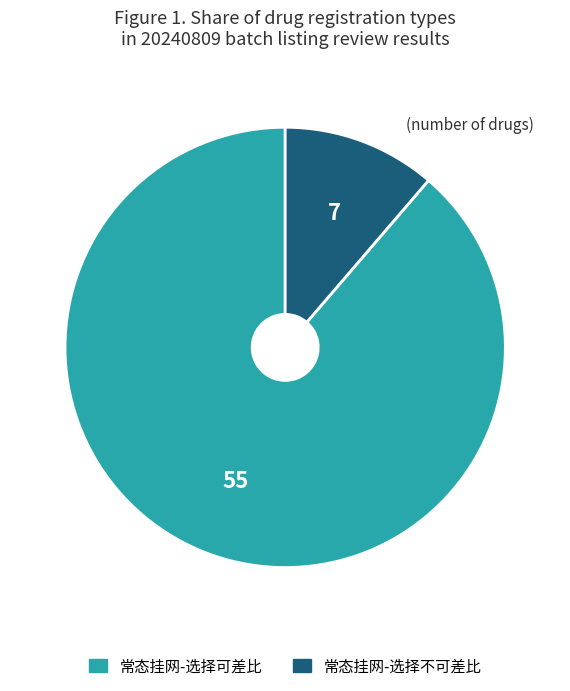

Do 常态挂网-选择可差比 and 常态挂网-选择不可差比 together represent more than half of the pie?

Yes